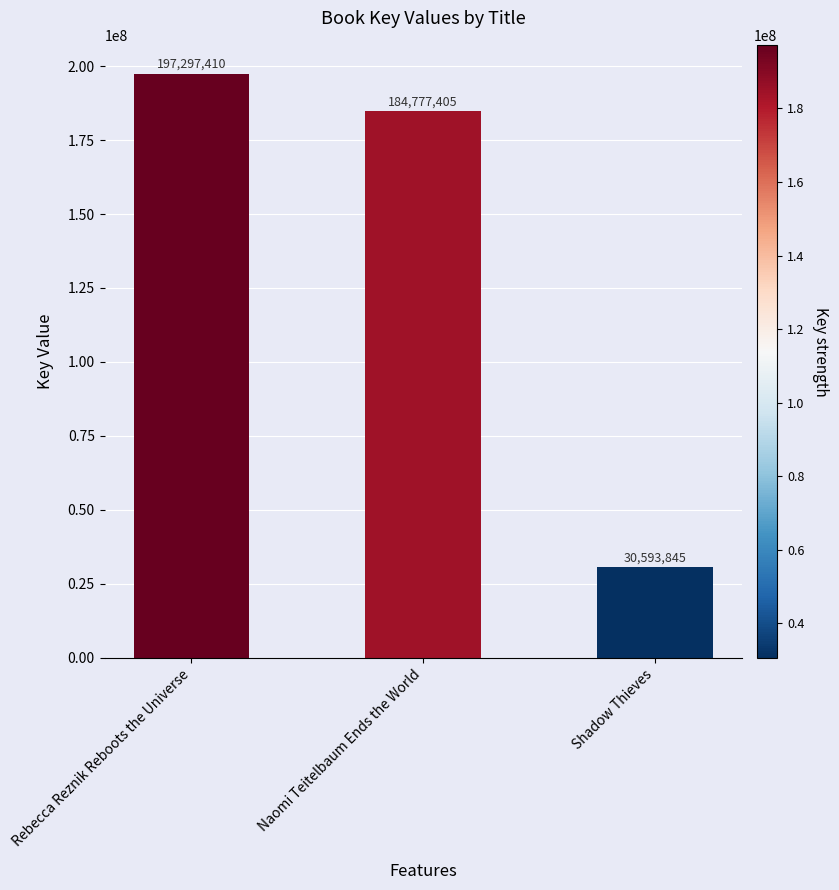

How many bars are there in total?

3